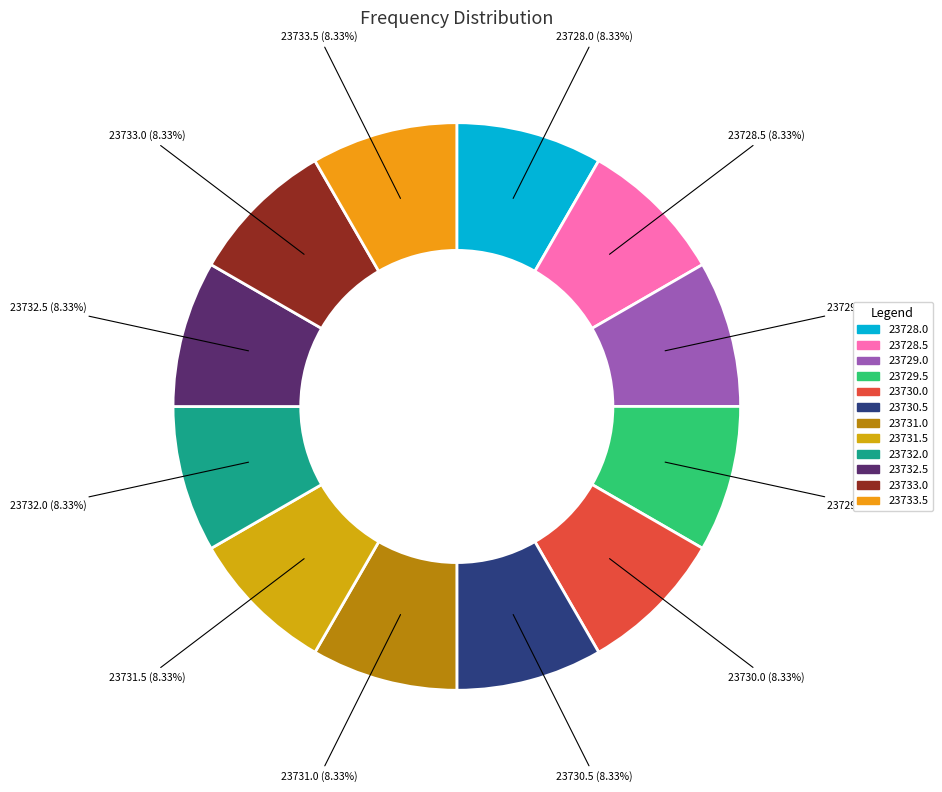

To the nearest percent, what portion does 23733.5 represent?

8%